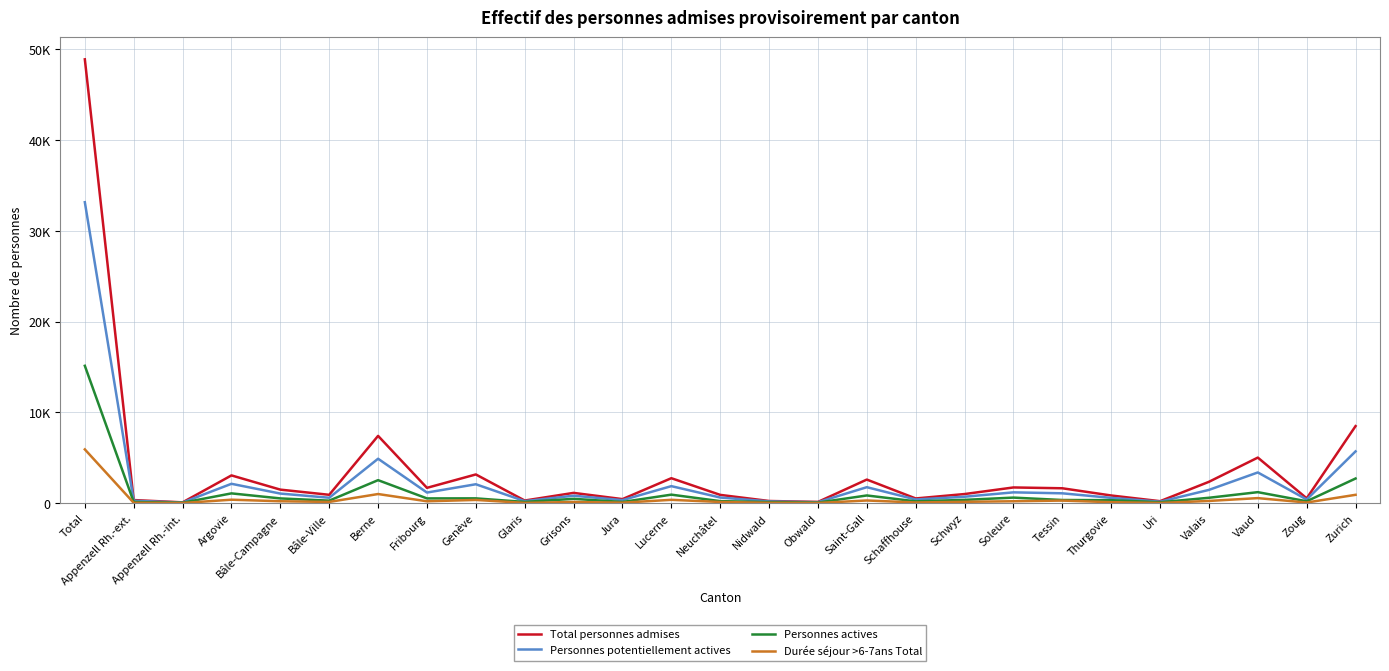

What is the lowest value of the Personnes potentiellement actives series?

64